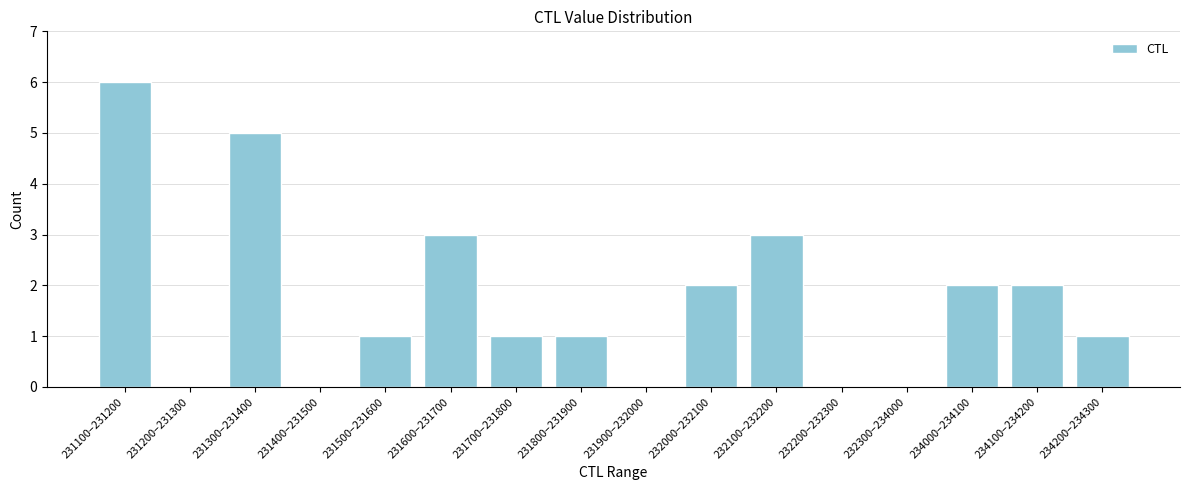

Reading right to left, extract all data points from this chart.

234200–234300=1	234100–234200=2	234000–234100=2	232300–234000=0	232200–232300=0	232100–232200=3	232000–232100=2	231900–232000=0	231800–231900=1	231700–231800=1	231600–231700=3	231500–231600=1	231400–231500=0	231300–231400=5	231200–231300=0	231100–231200=6